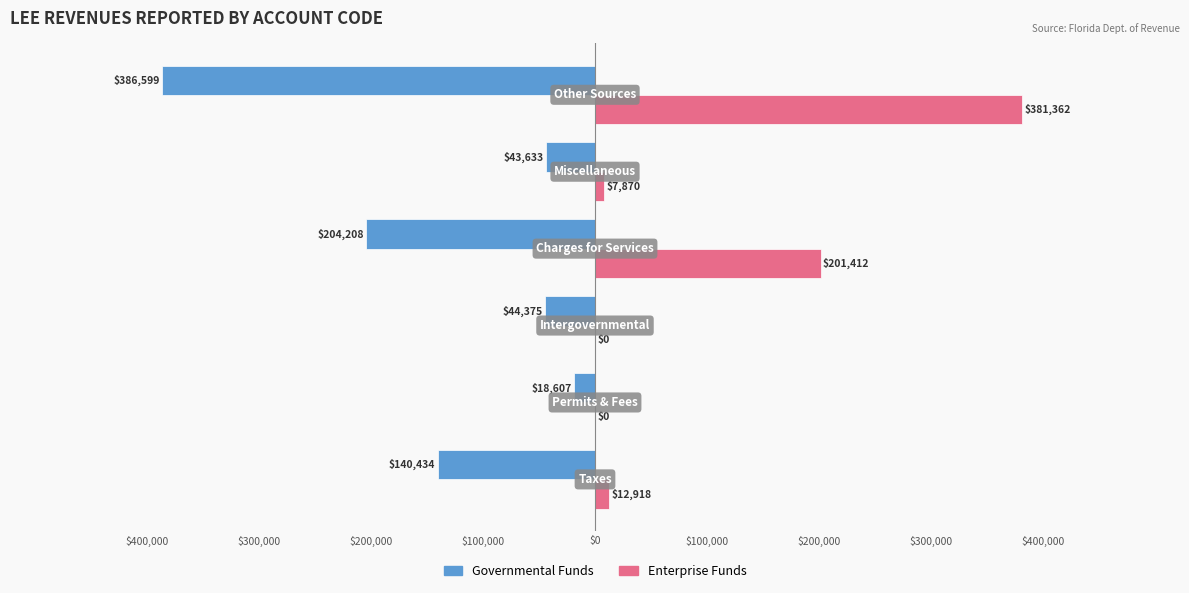

What are all the series names shown in the legend?

Governmental Funds, Enterprise Funds